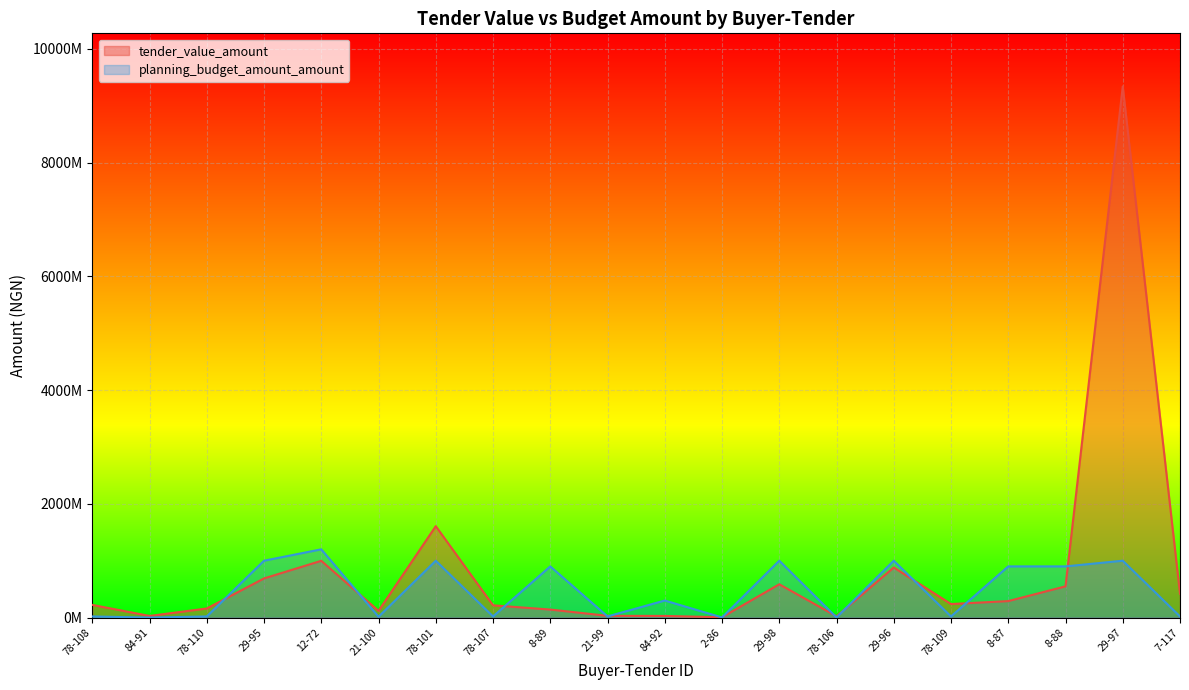

At how many categories does at least one series exceed 6976522117?

1